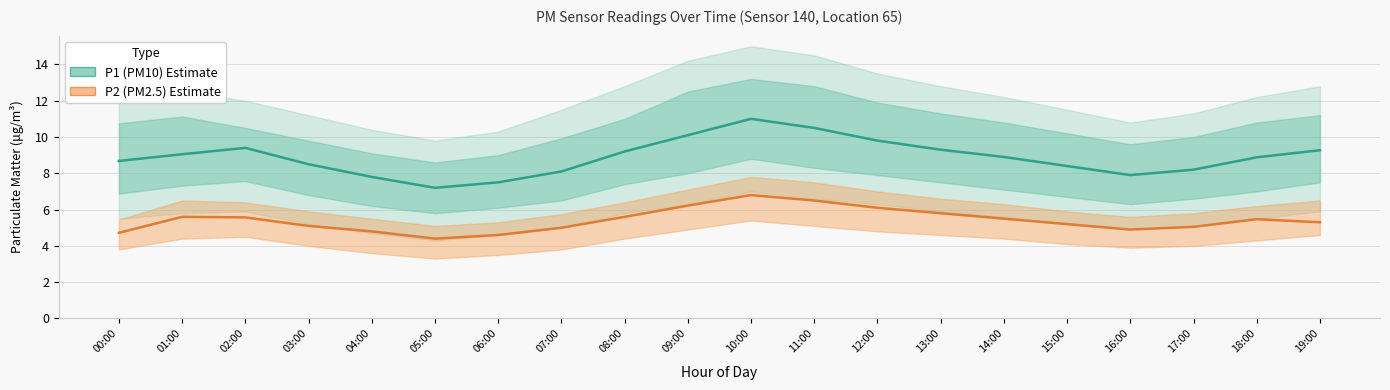

What is the difference between the maximum and second lowest values in the P1 (PM10) Estimate series?

3.5